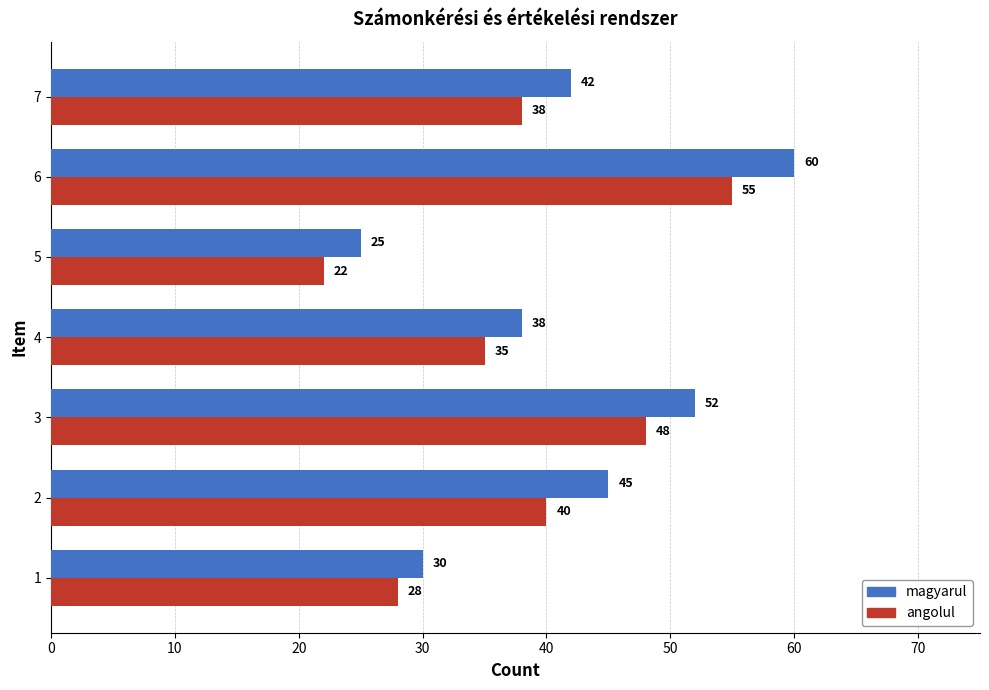

Rank the series by their maximum value, from highest to lowest.

magyarul, angolul